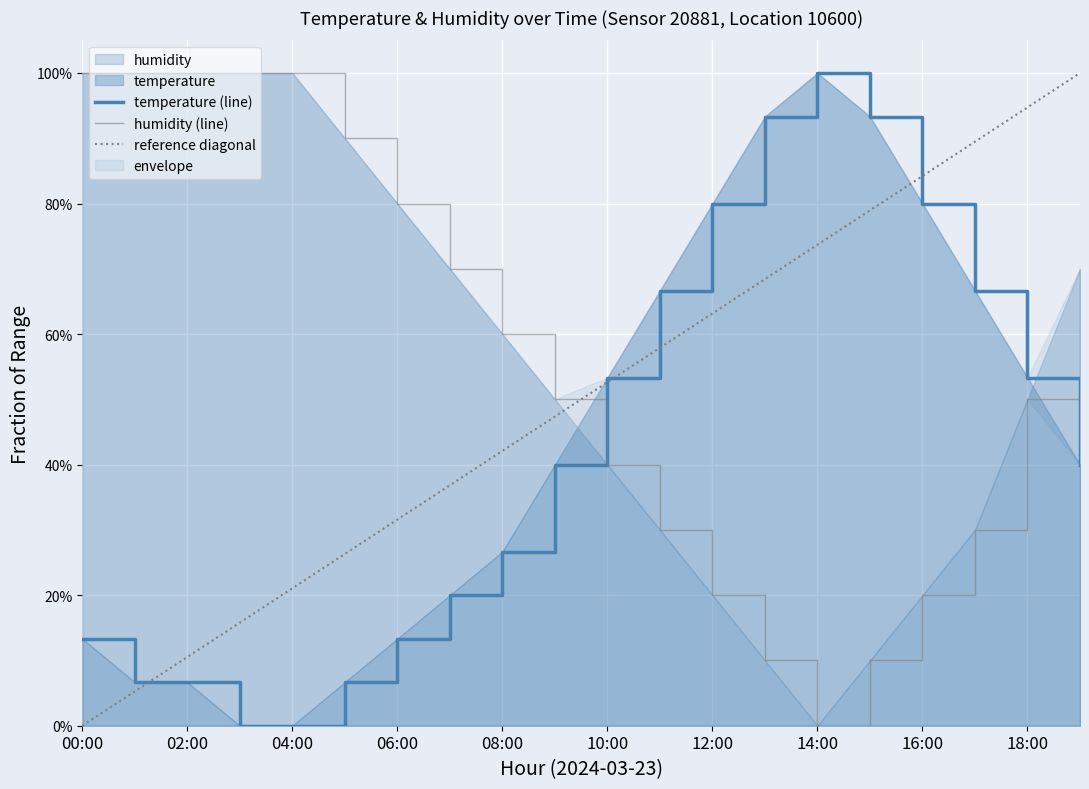

How many data points in temperature (line) are above 0?

18